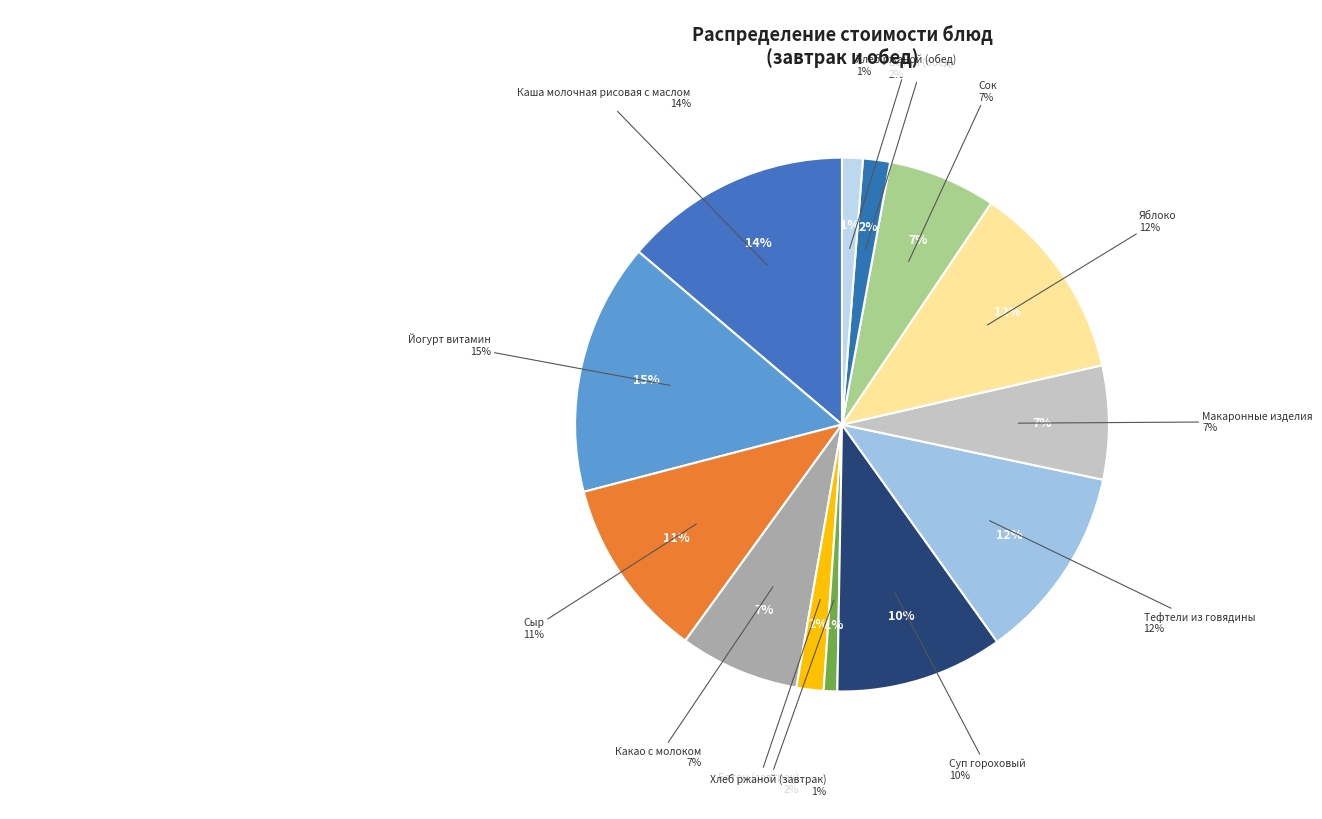

The Какао с молоком slice represents 2% of the pie. True or false?

False